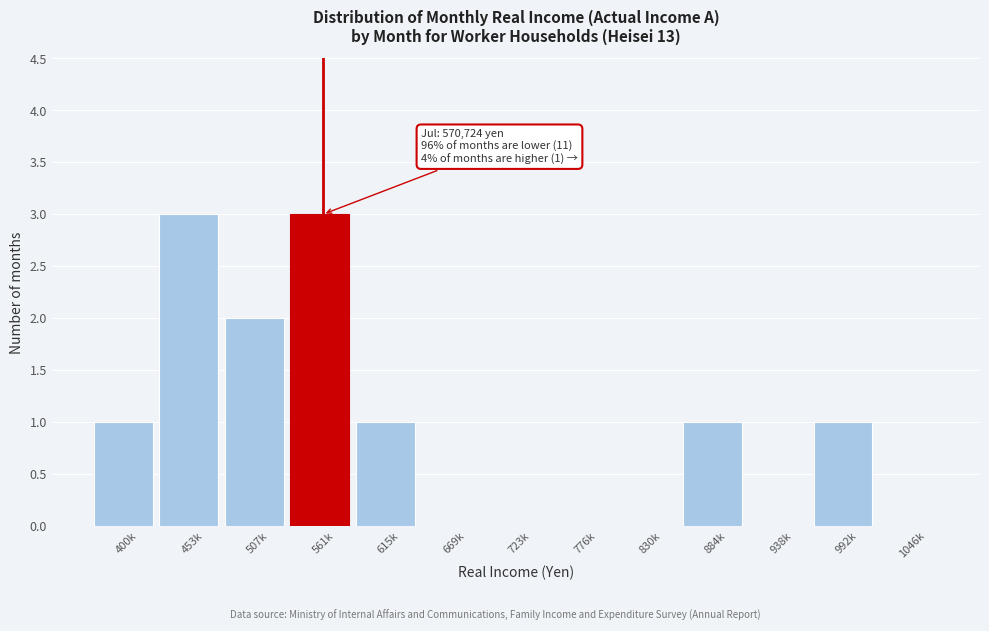

Reading left to right, extract all data points from this chart.

400k=1	453k=3	507k=2	561k=3	615k=1	669k=0	723k=0	776k=0	830k=0	884k=1	938k=0	992k=1	1046k=0